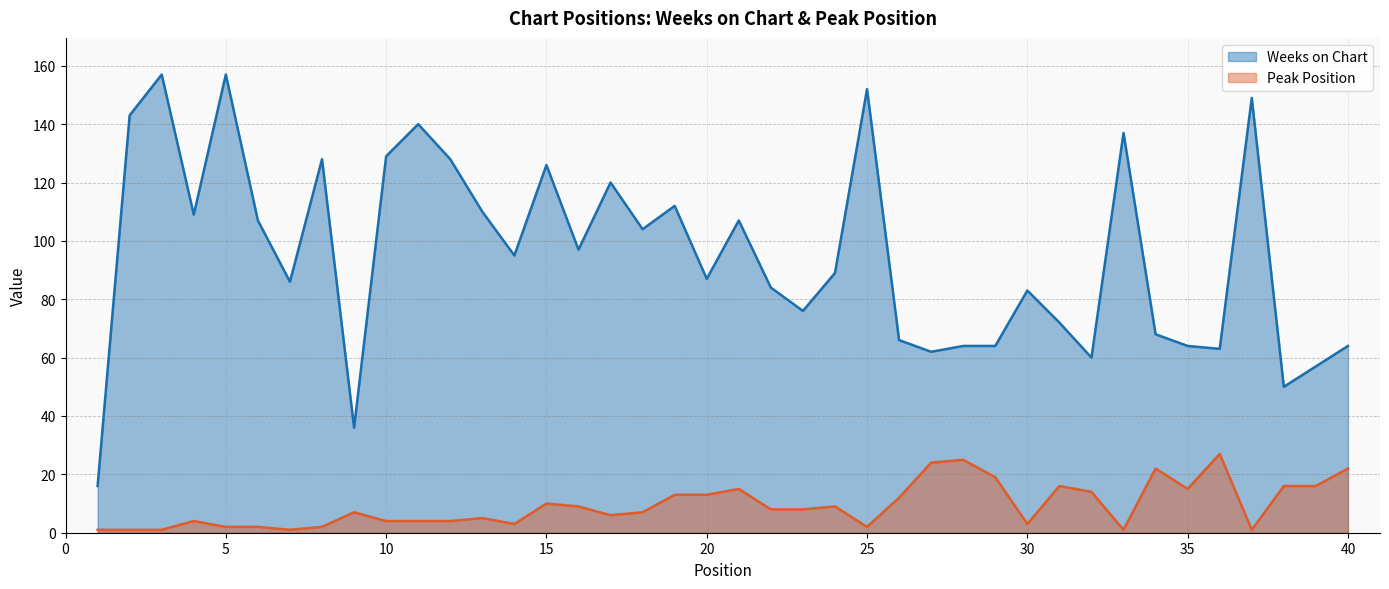

At which label does Peak Position first exceed 8?

15